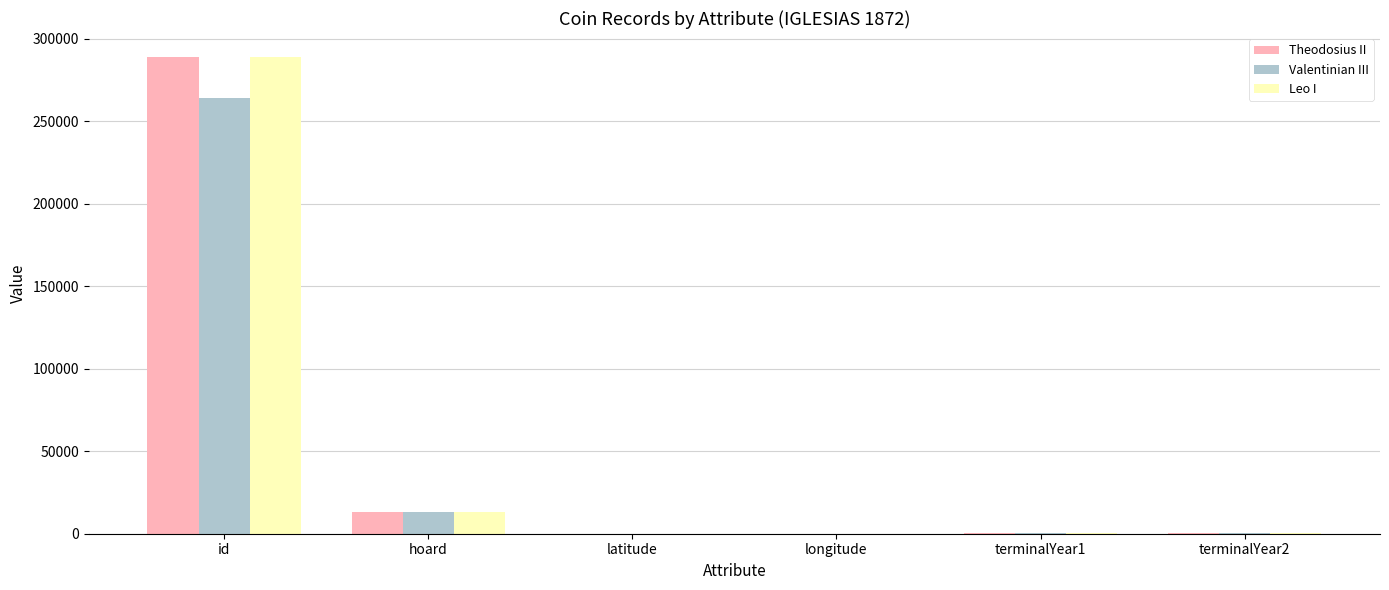

What is the sum of all Valentinian III values?

277690.8